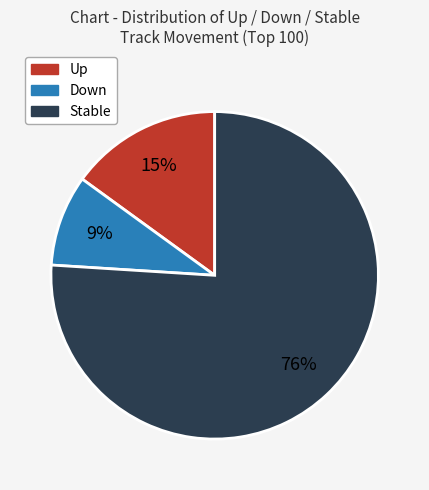

Does any single category account for the majority?

Yes